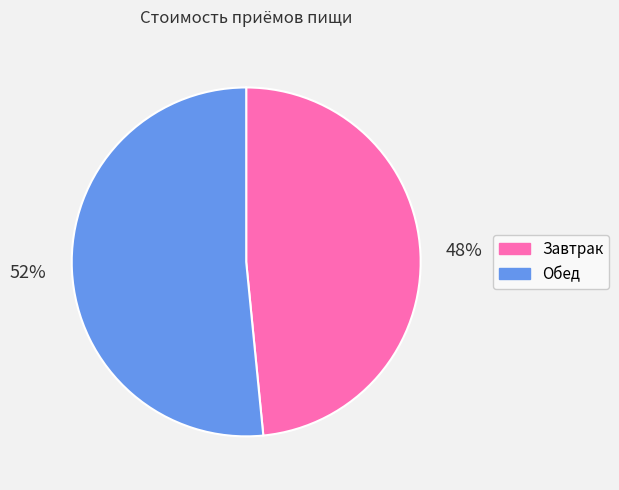

To the nearest percent, what percentage of the pie is Завтрак?

48%